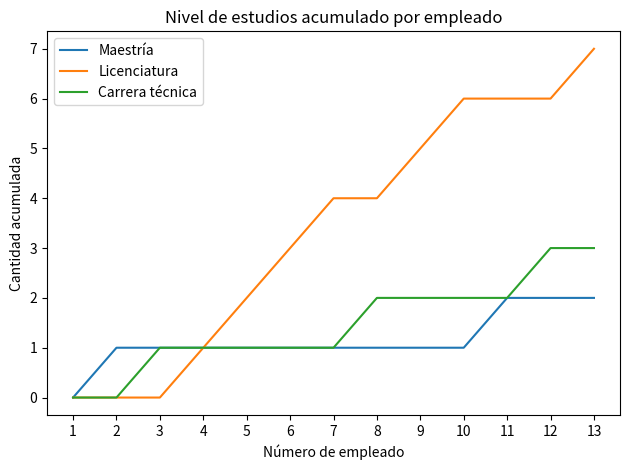

Between 2 and 6, which series saw the biggest shift?

Licenciatura